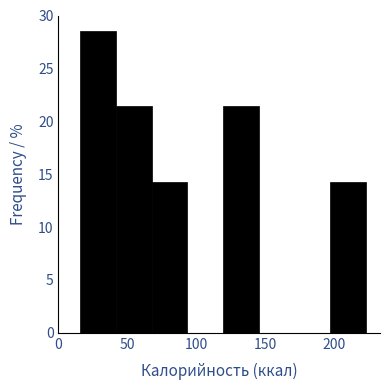

Over which range of the x-axis is the bar tallest?

15 to 40